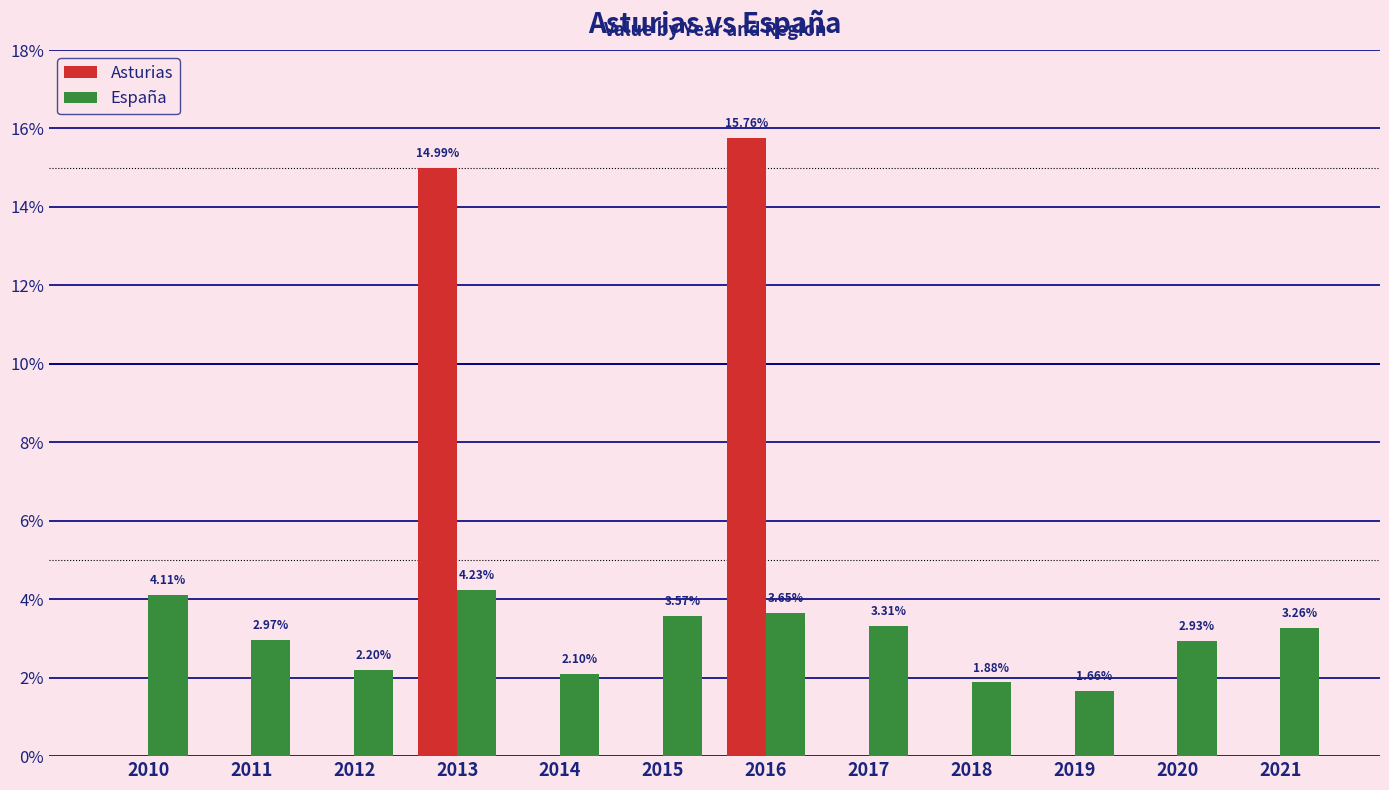

Is the value of Asturias at 2018 greater than the value of España at 2019?

No